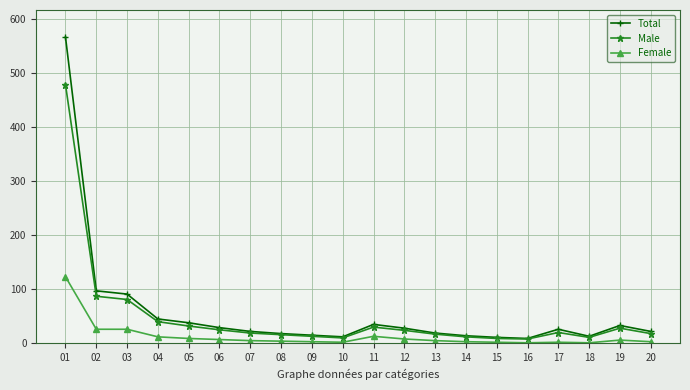

Is the value of Male at 14 greater than the value of Female at 02?

No